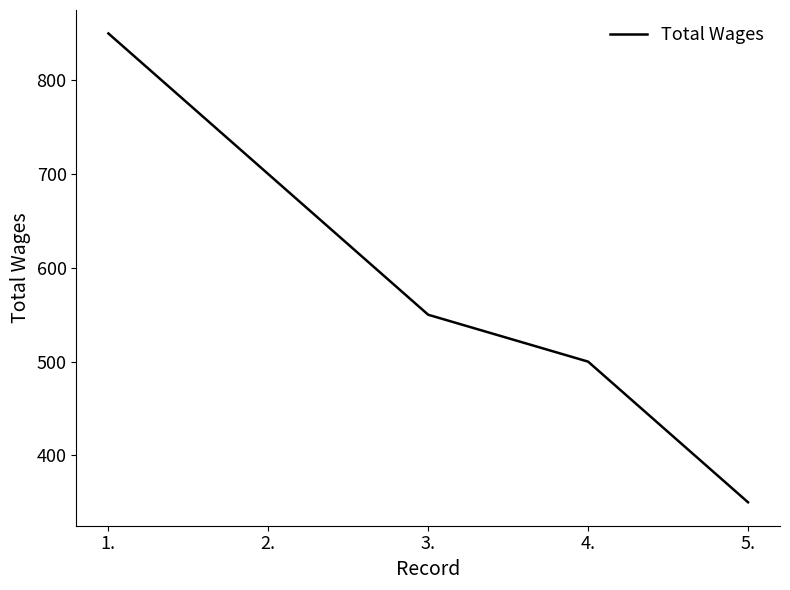

What is the change in value from 1. to 5.?

-500